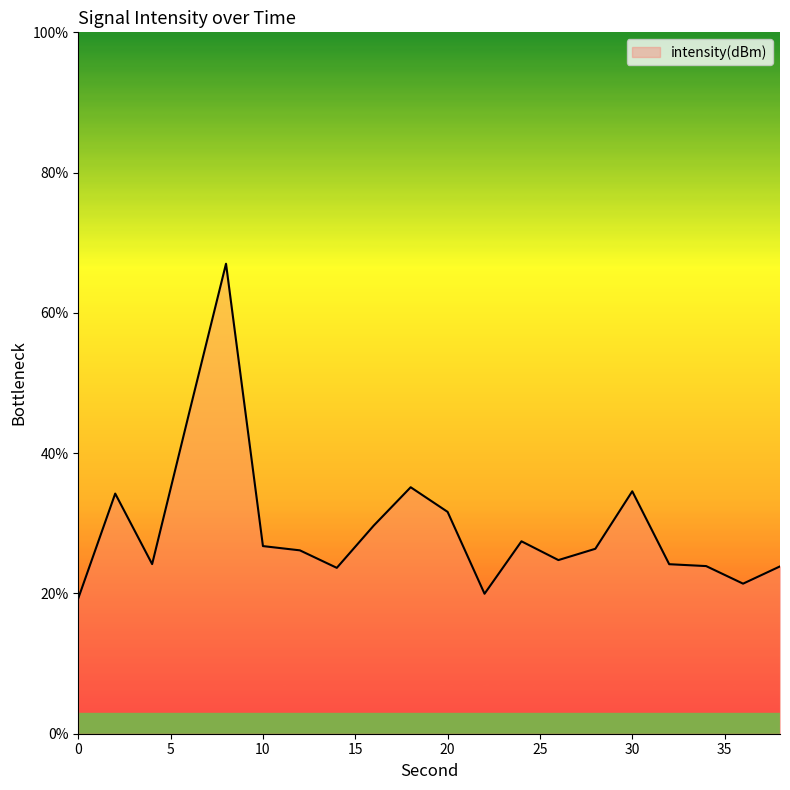

What is the maximum value shown in the chart?

67.0